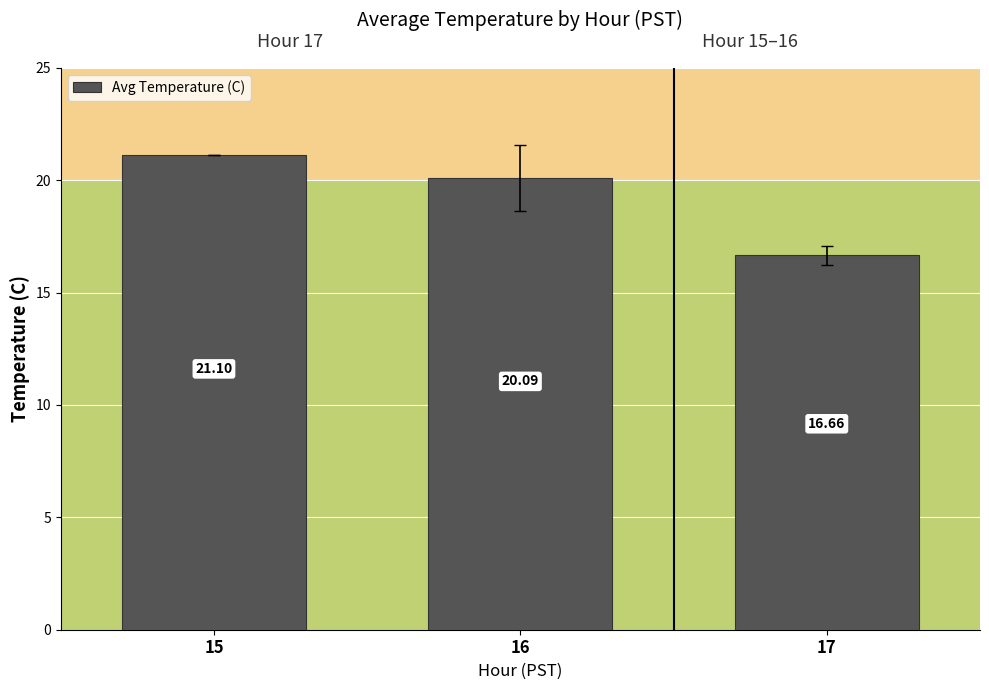

What is the average value?

19.3